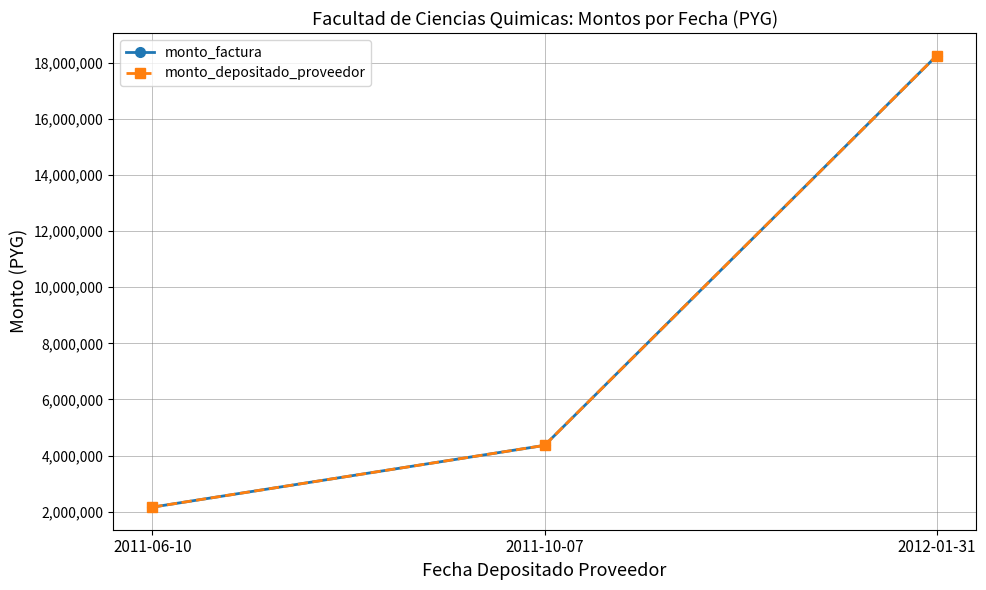

Reading left to right, what are all the values shown in this chart?

monto_factura: 2011-06-10=2161545	2011-10-07=4364010	2012-01-31=18258409
monto_depositado_proveedor: 2011-06-10=2161545	2011-10-07=4364010	2012-01-31=18258409